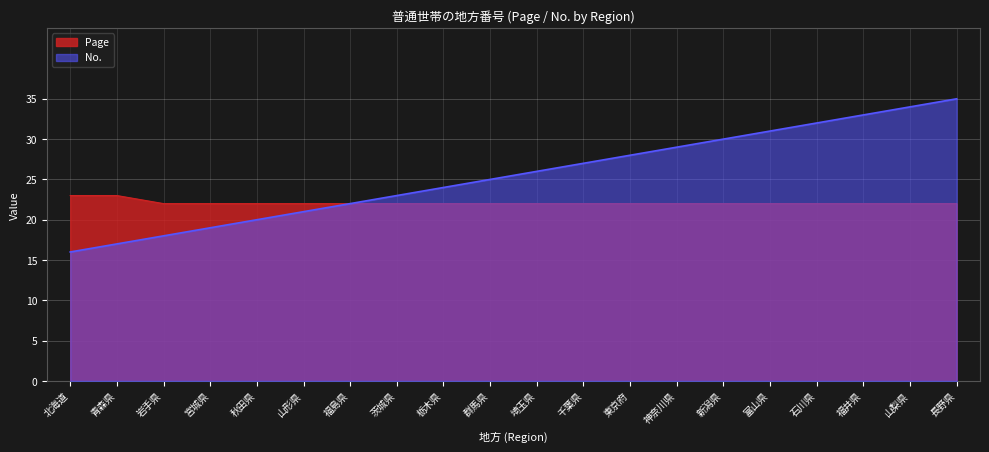

Does the chart display data point markers on the line(s)?

No